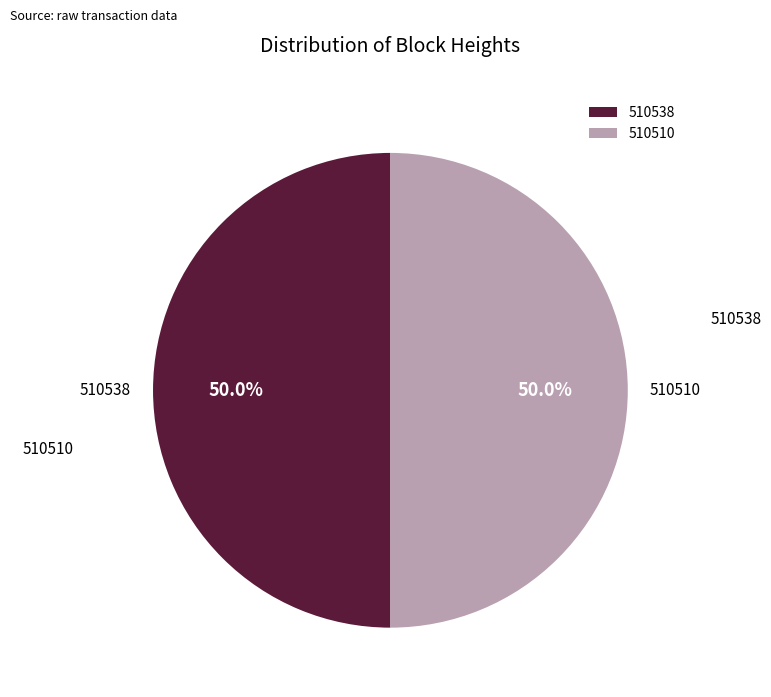

Approximately how many times larger is the value at 510510 compared to 510538?

1.0